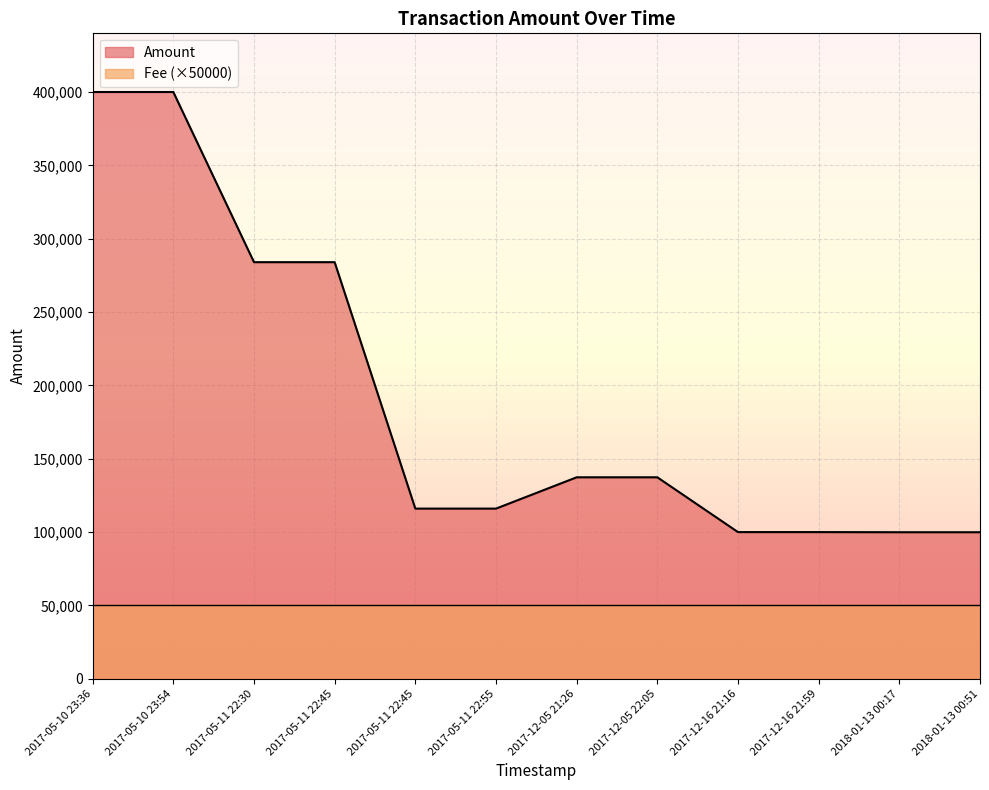

Between 2017-05-11 22:55 and 2017-12-05 21:26, which is larger?

2017-12-05 21:26